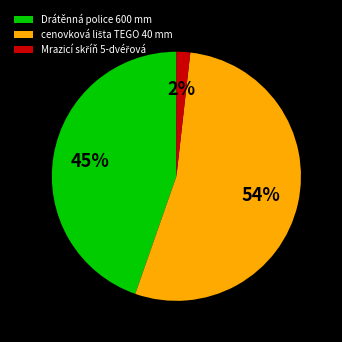

Does Drátěnná police 600 mm account for over 50% of the chart?

No